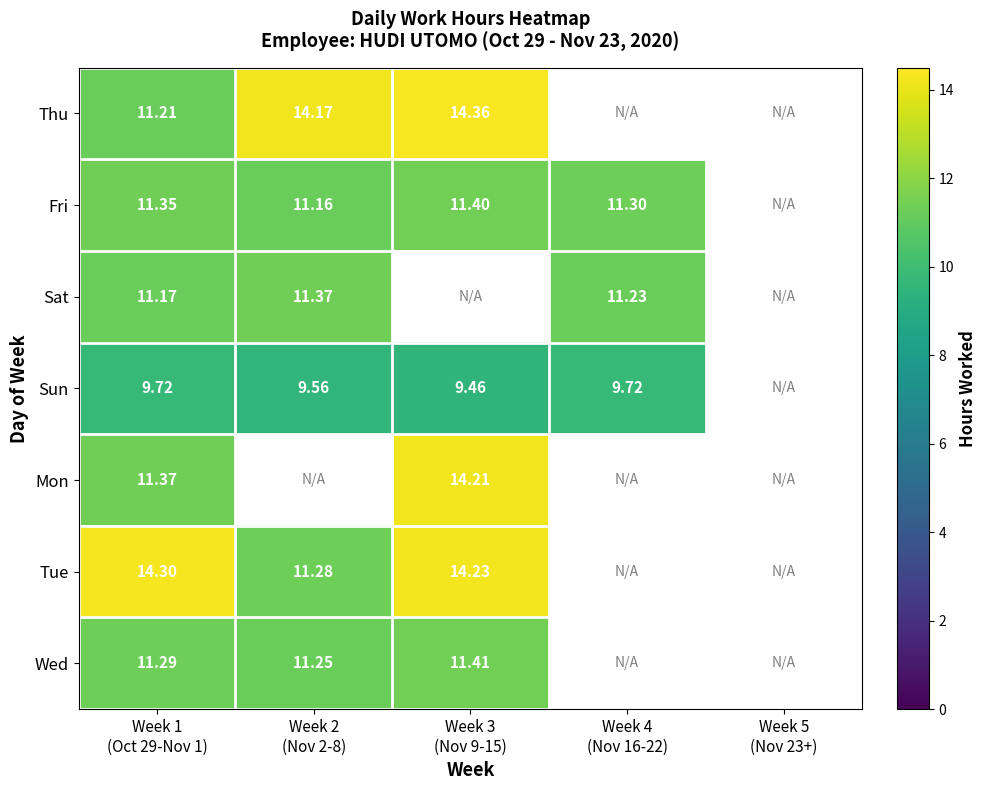

What is the smallest value displayed?

9.5